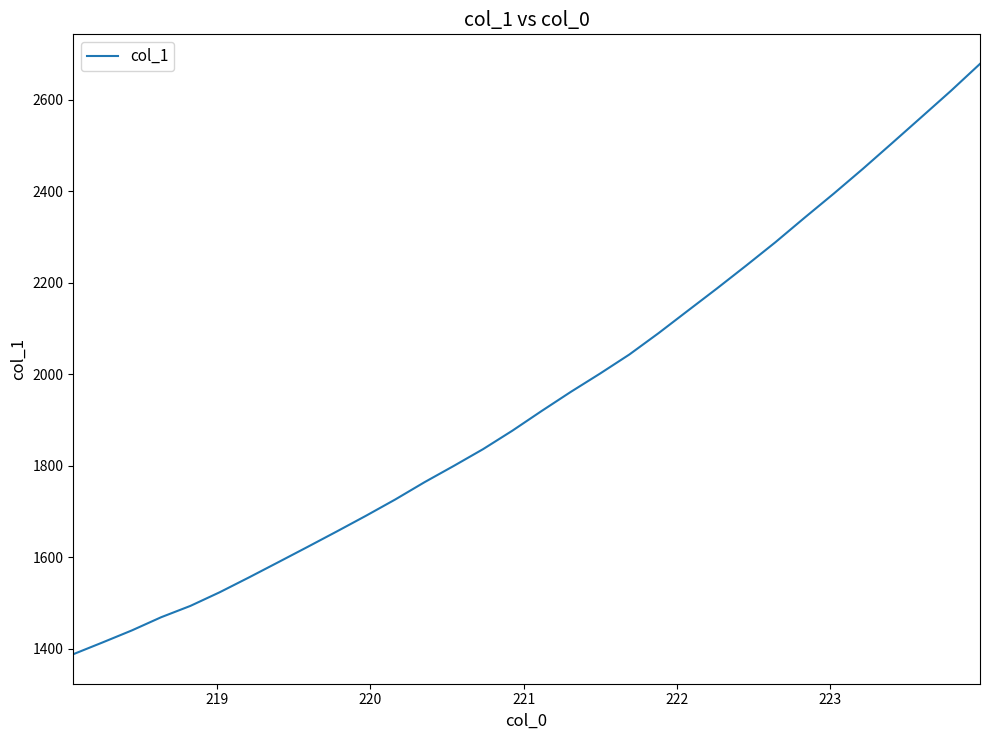

What is the difference between the maximum and minimum values?

1290.6